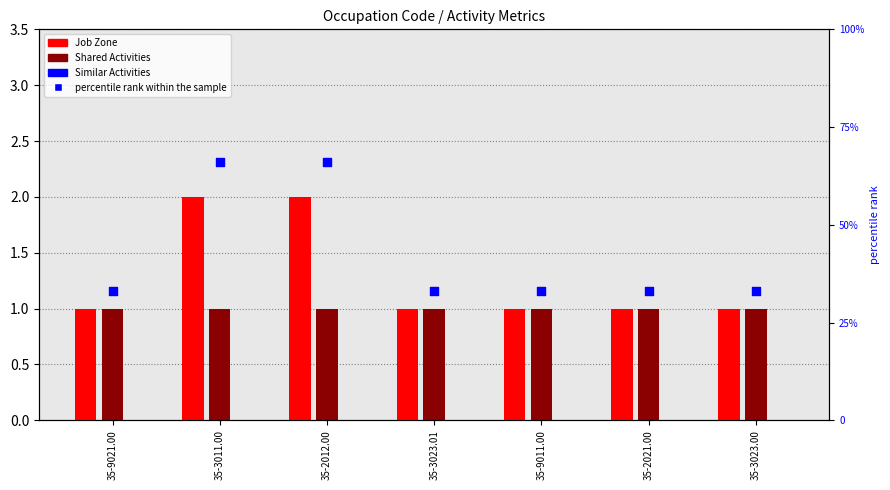

What is the total value across all series at 35-9011.00?

35